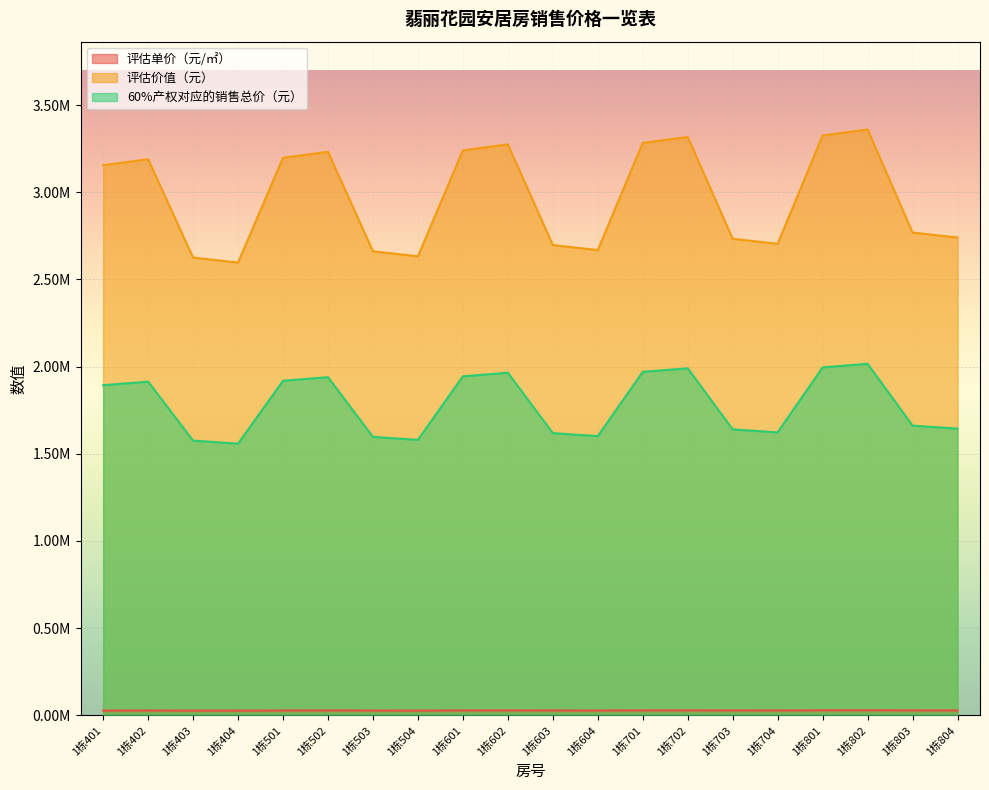

Rank the categories by 评估单价（元/㎡） value from lowest to highest.

1栋404, 1栋403, 1栋504, 1栋401, 1栋503, 1栋604, 1栋402, 1栋501, 1栋603, 1栋704, 1栋502, 1栋601, 1栋703, 1栋804, 1栋602, 1栋701, 1栋803, 1栋702, 1栋801, 1栋802